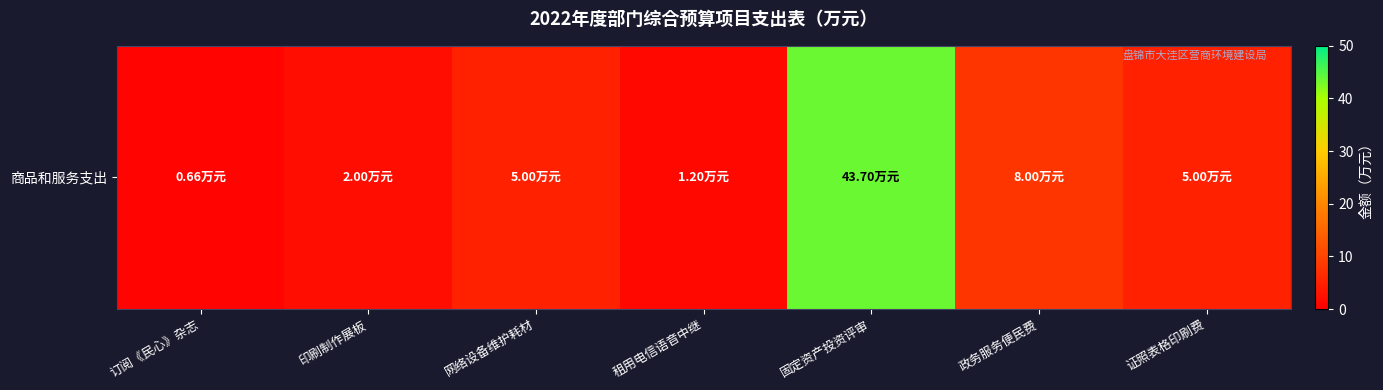

Which label corresponds to the smallest value in the chart?

订阅《民心》杂志